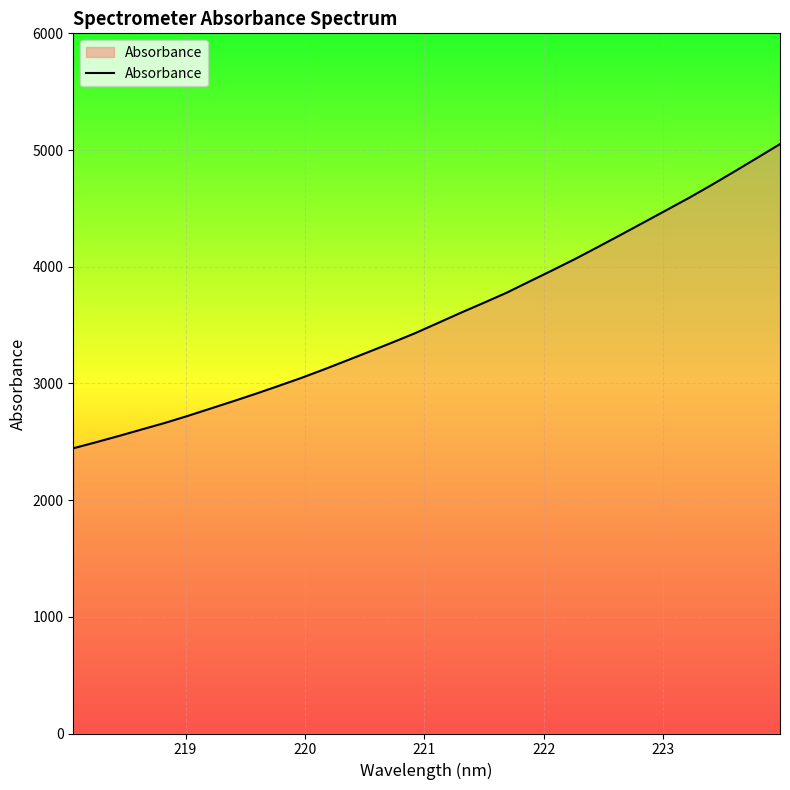

How many lines are shown in the chart?

1